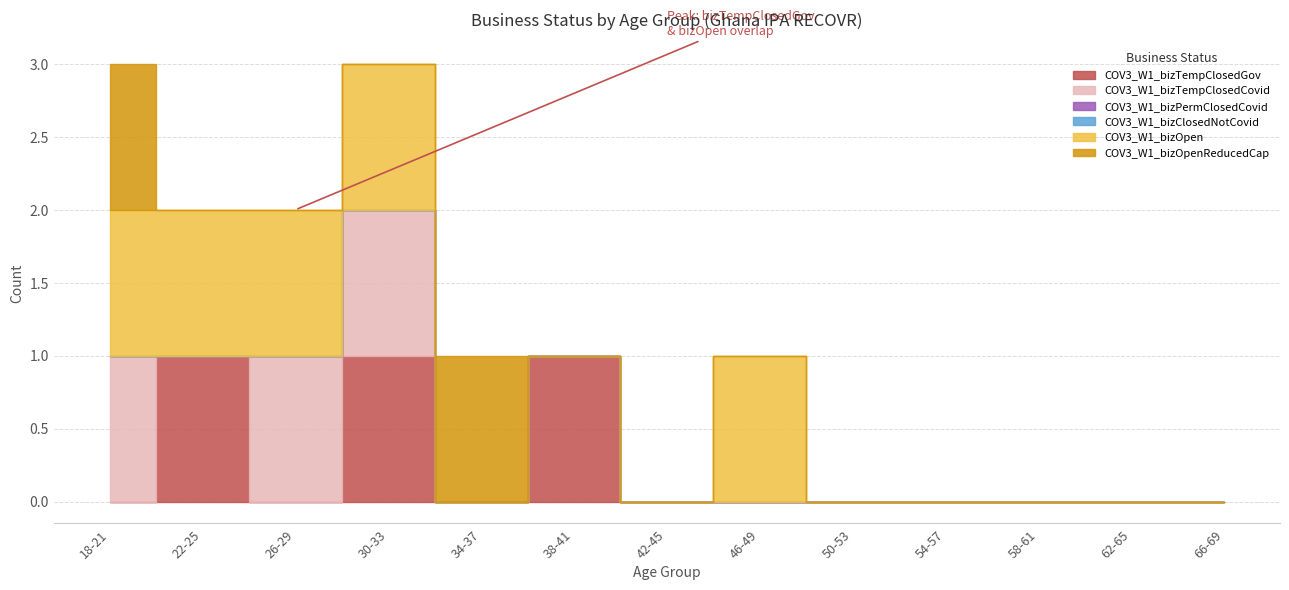

Rank the series by their maximum value, from lowest to highest.

COV3_W1_bizPermClosedCovid, COV3_W1_bizClosedNotCovid, COV3_W1_bizTempClosedGov, COV3_W1_bizTempClosedCovid, COV3_W1_bizOpen, COV3_W1_bizOpenReducedCap